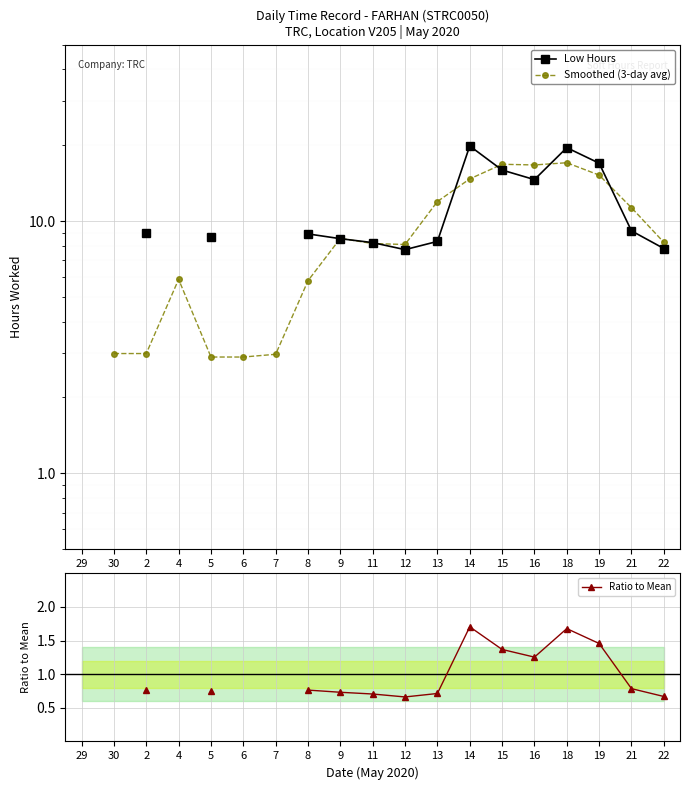

True or false: Smoothed (3-day avg) has more than 2 interior local peaks.

True